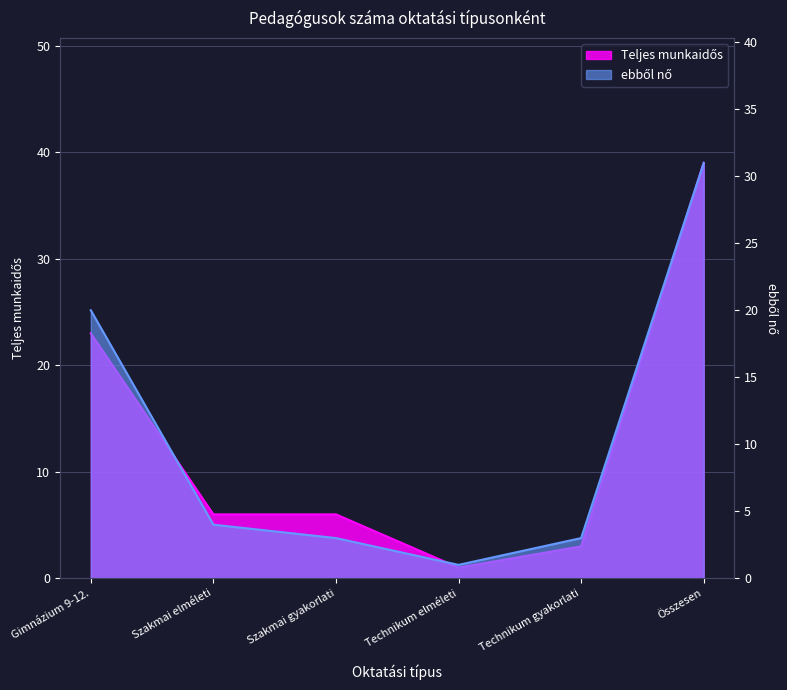

Reading left to right, list all the values displayed in this chart.

Teljes munkaidős: 23	6	6	1	3	39
ebből nő: 20	4	3	1	3	31